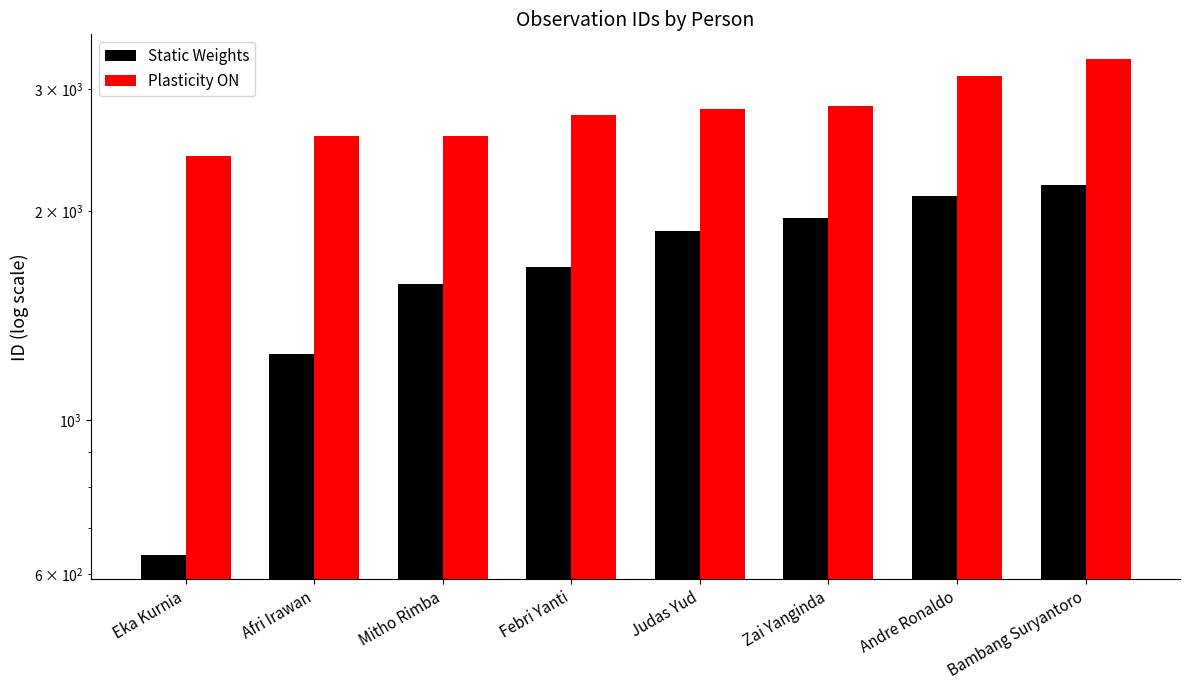

What value does the Static Weights series have at Bambang Suryantoro?

2177